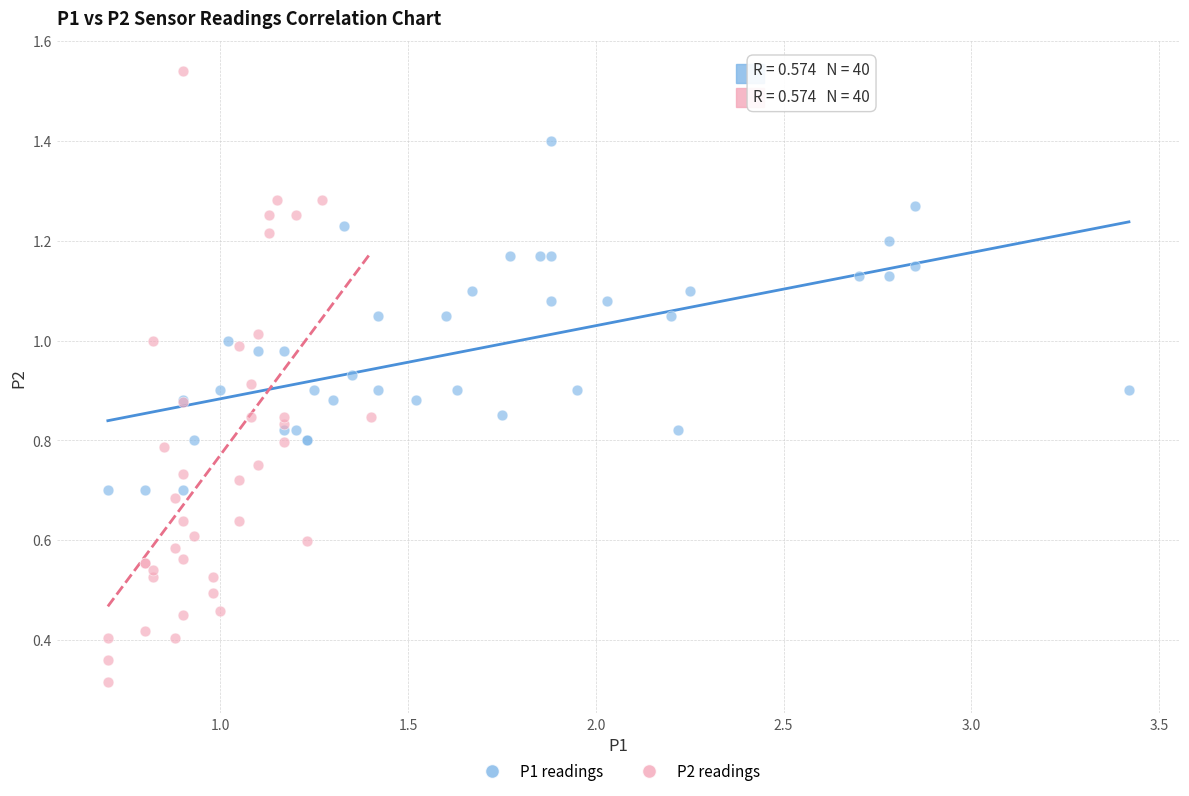

Which series contains the lowest Y value?

P2 readings